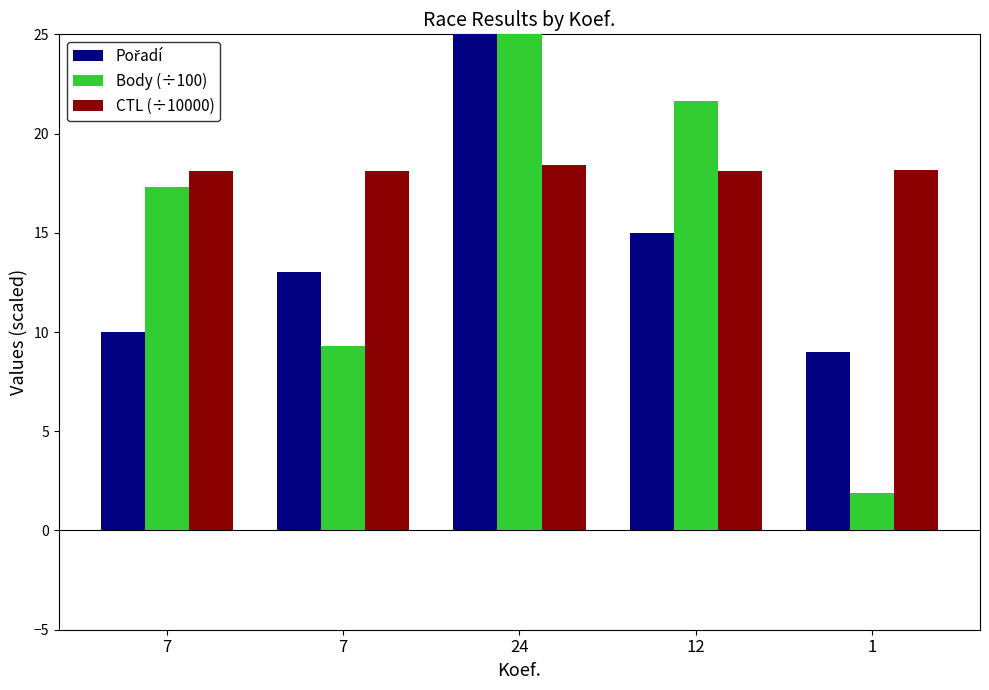

Which series has the largest range (max minus min)?

Body (÷100)